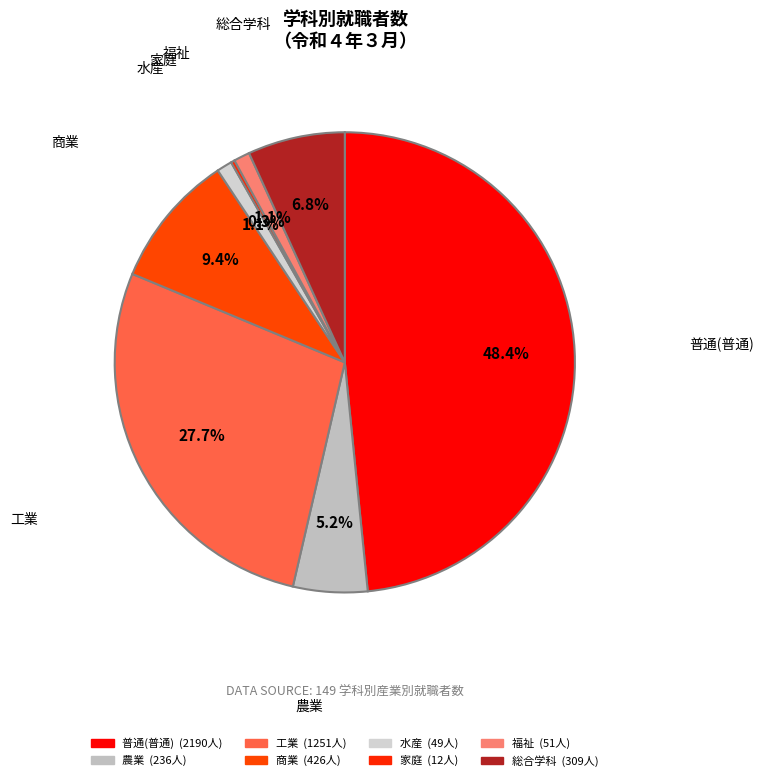

To the nearest percent, what portion does 農業 represent?

5%